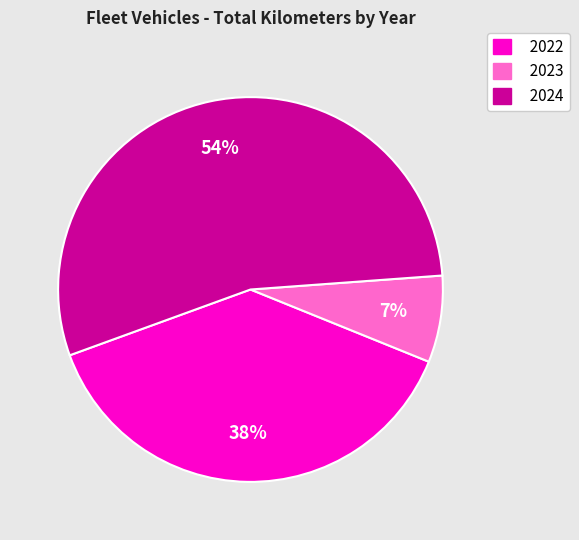

How many segments does this pie chart have?

3